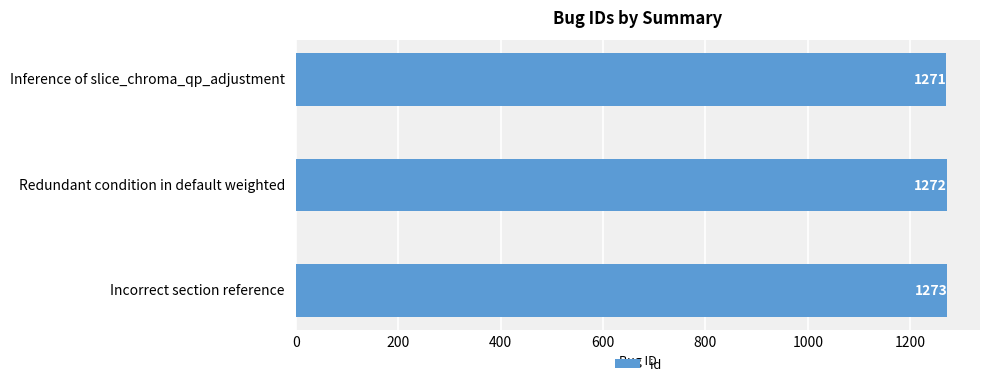

The chart shows a value of 1272 at Redundant condition in default weighted. True or false?

True